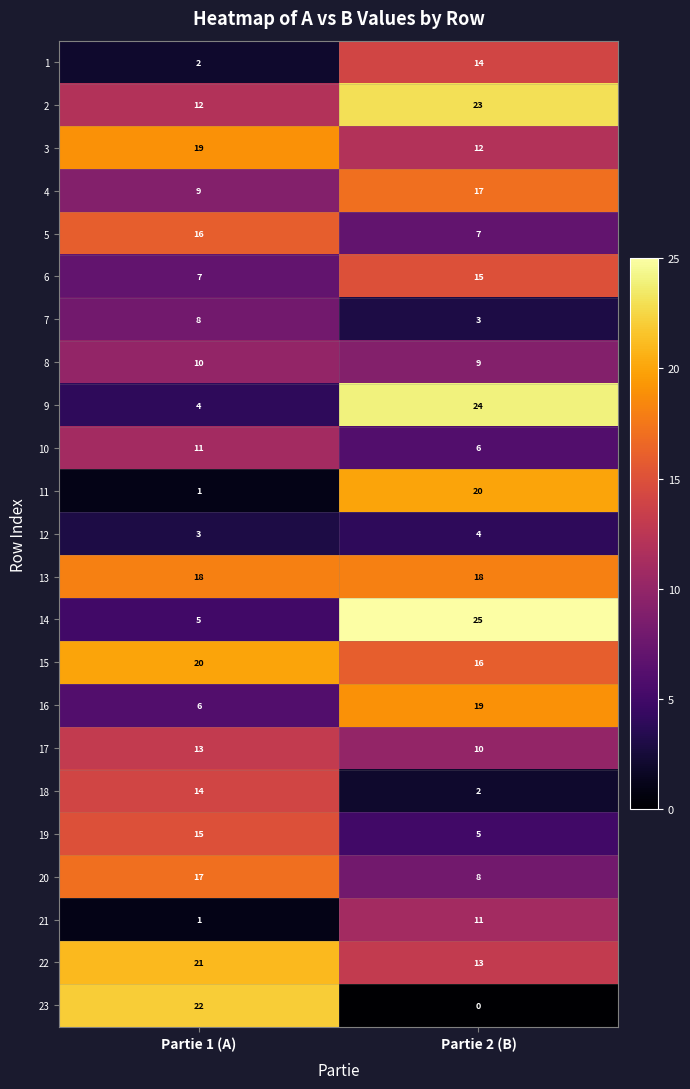

At Partie 2 (B), list the series in order from largest to smallest.

14, 9, 2, 11, 16, 13, 4, 15, 6, 1, 22, 3, 21, 17, 8, 20, 5, 10, 19, 12, 7, 18, 23